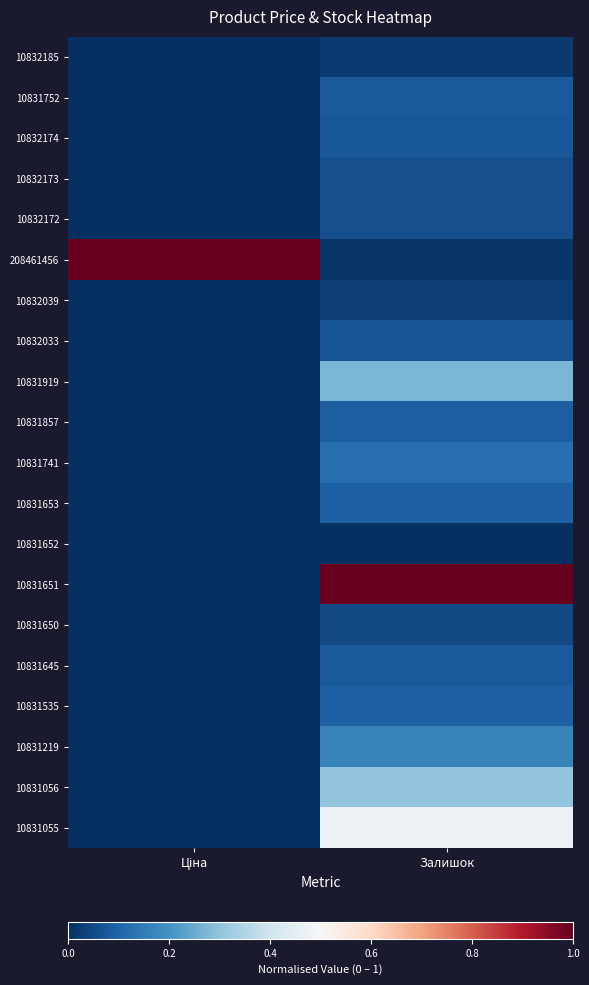

Reading right to left, what are all the values shown in this chart?

10832185: Залишок=0.0	Ціна=0.0
10831752: Залишок=0.1	Ціна=0.0
10832174: Залишок=0.1	Ціна=0.0
10832173: Залишок=0.1	Ціна=0.0
10832172: Залишок=0.1	Ціна=0.0
208461456: Залишок=0.0	Ціна=1.0
10832039: Залишок=0.0	Ціна=0.0
10832033: Залишок=0.1	Ціна=0.0
10831919: Залишок=0.3	Ціна=0.0
10831857: Залишок=0.1	Ціна=0.0
10831741: Залишок=0.1	Ціна=0.0
10831653: Залишок=0.1	Ціна=0.0
10831652: Залишок=0.0	Ціна=0.0
10831651: Залишок=1.0	Ціна=0.0
10831650: Залишок=0.1	Ціна=0.0
10831645: Залишок=0.1	Ціна=0.0
10831535: Залишок=0.1	Ціна=0.0
10831219: Залишок=0.2	Ціна=0.0
10831056: Залишок=0.3	Ціна=0.0
10831055: Залишок=0.5	Ціна=0.0